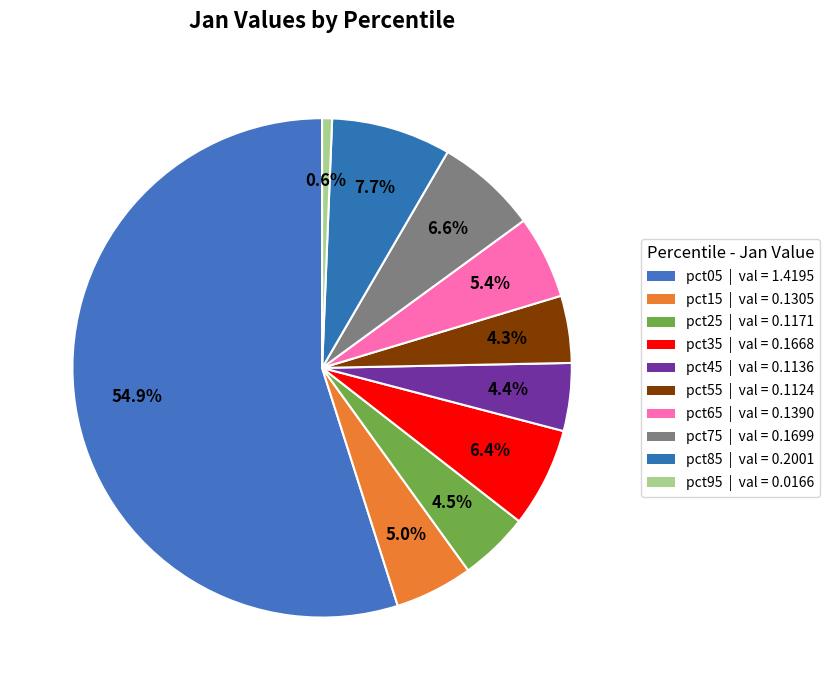

Which has a higher value, pct65 or pct45?

pct65